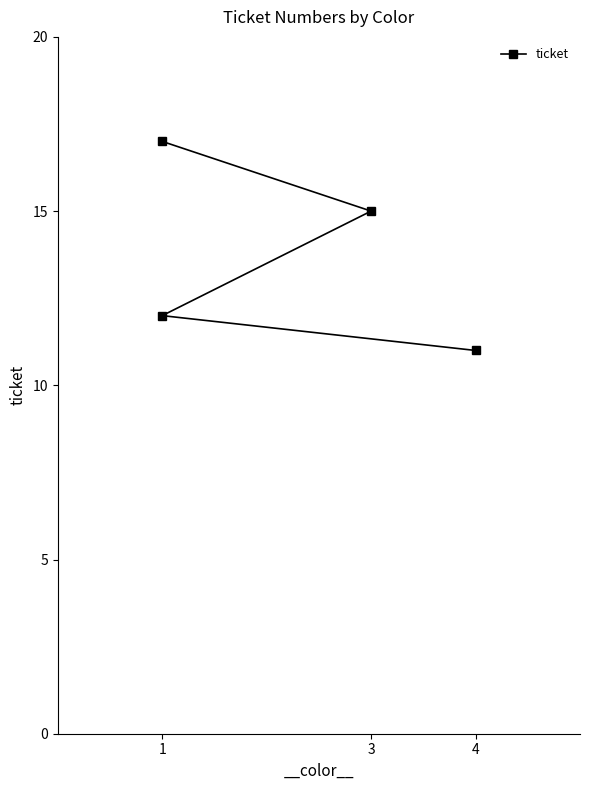

What is the difference between the maximum and minimum values?

6